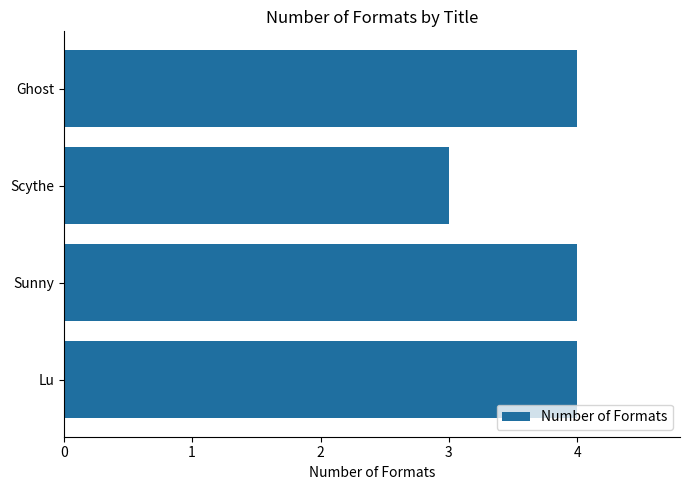

How many data points does each series have?

4